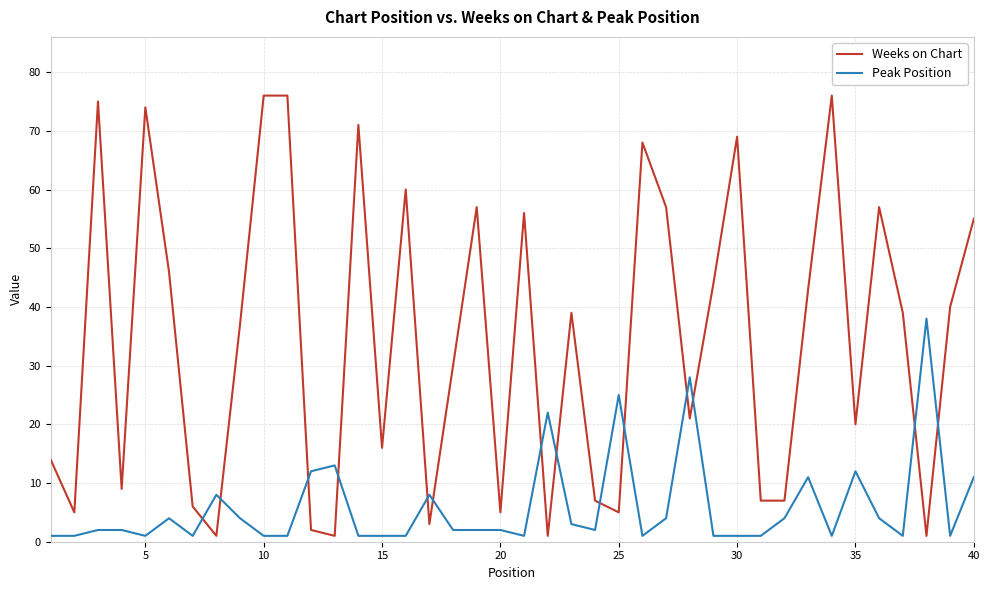

Which series has the widest spread of values?

Weeks on Chart